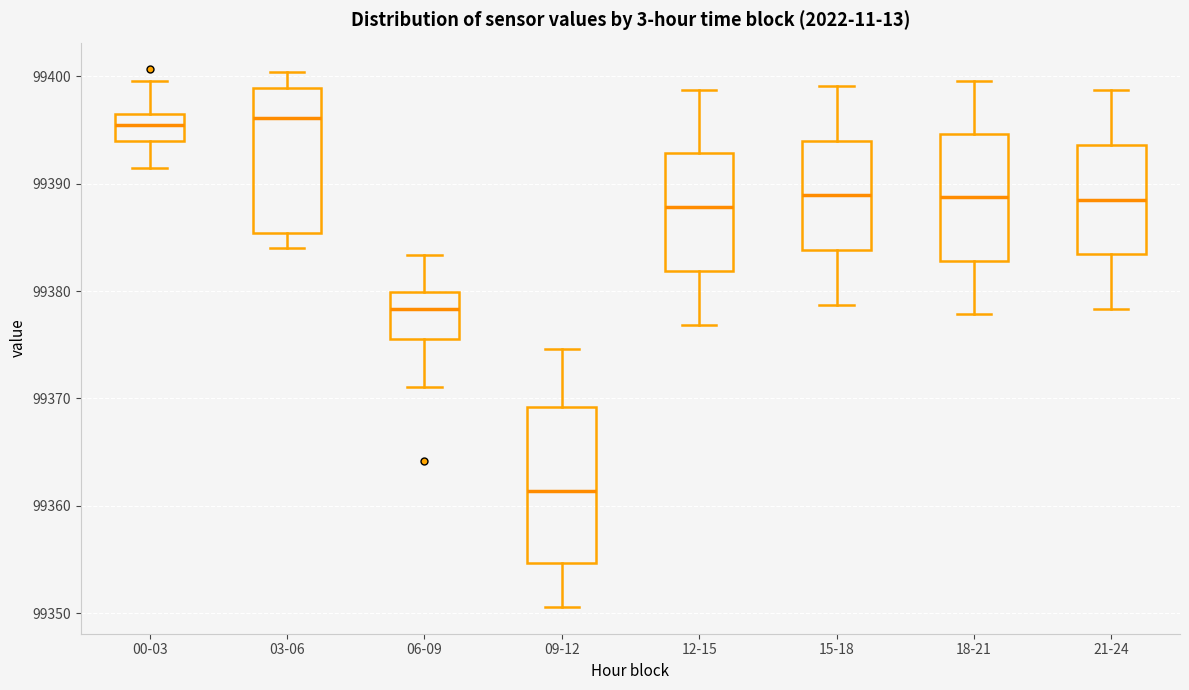

Reading left to right, transcribe this box plot: for each box, give where its median line is, the range the box spans, and where its two whiskers end, as read against the y-axis. The values are not printed on the chart, so give them approximately, as read against the axis.

00-03: median 99396 (inside the box), box 99394 to 99396, whiskers 99391 to 99400
03-06: median 99396, box 99385 to 99399, whiskers 99384 to 99400
06-09: median 99378, box 99376 to 99380, whiskers 99371 to 99383
09-12: median 99361, box 99355 to 99369, whiskers 99351 to 99375
12-15: median 99388, box 99382 to 99393, whiskers 99377 to 99399
15-18: median 99389, box 99384 to 99394, whiskers 99379 to 99399
18-21: median 99389, box 99383 to 99395, whiskers 99378 to 99400
21-24: median 99389, box 99383 to 99394, whiskers 99378 to 99399